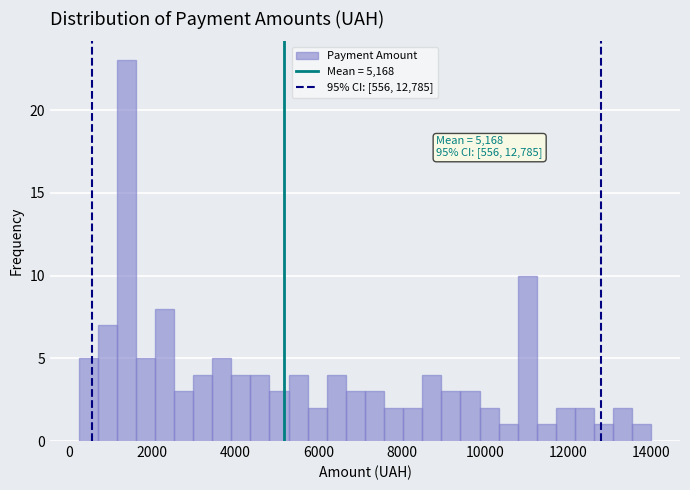

Read against the x-axis, roughly where is the centre of the tallest bar?

1400